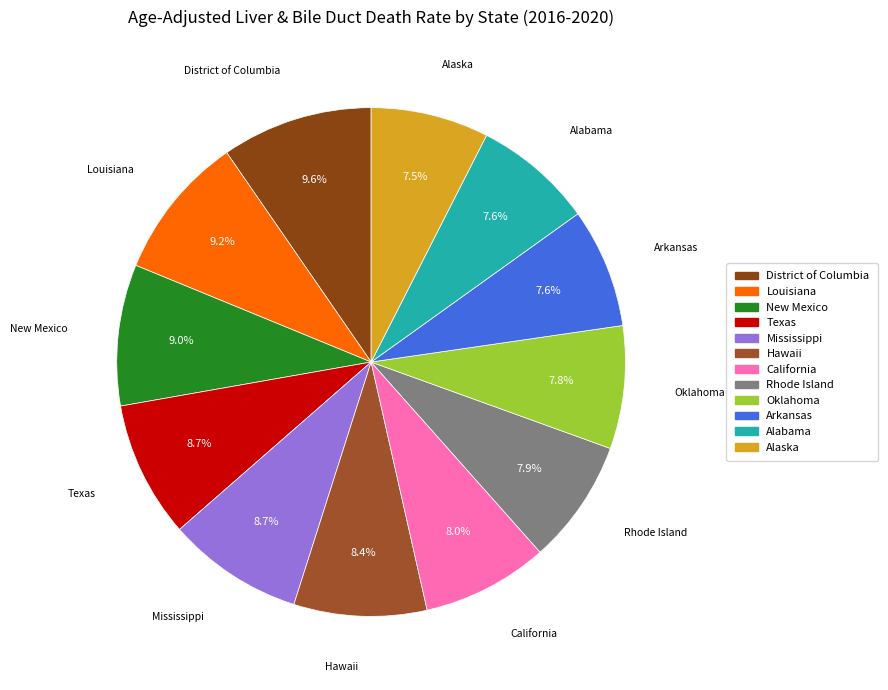

Does any single category account for the majority?

No